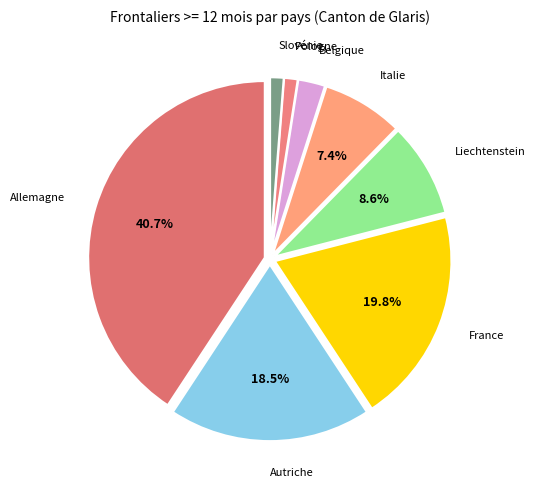

To the nearest percent, what is the combined percentage of Liechtenstein and France?

28%